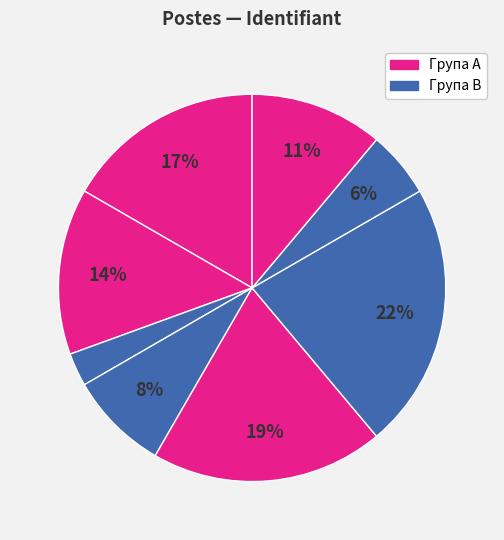

Count the number of slices in the pie.

8